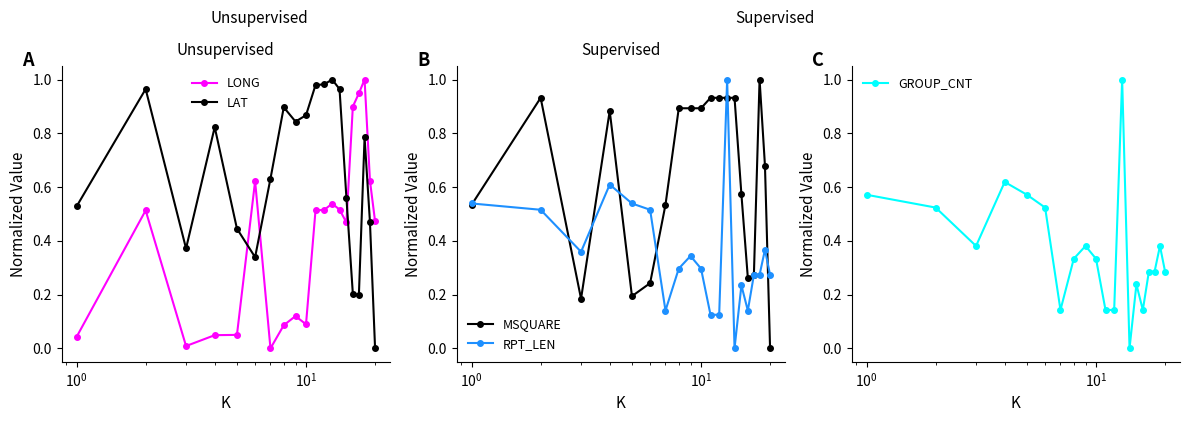

How many intersections are there between LONG and LAT?

3